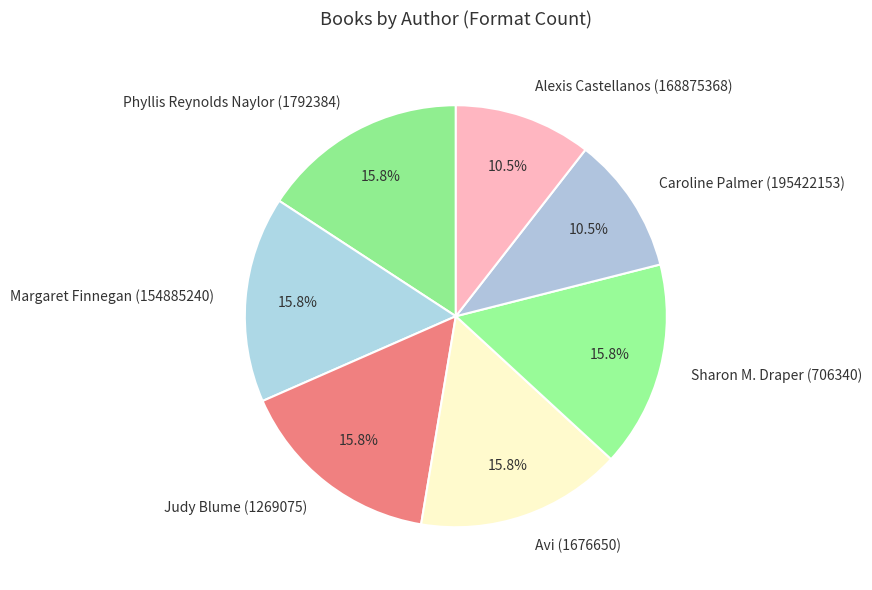

How many slices are in this pie chart?

7